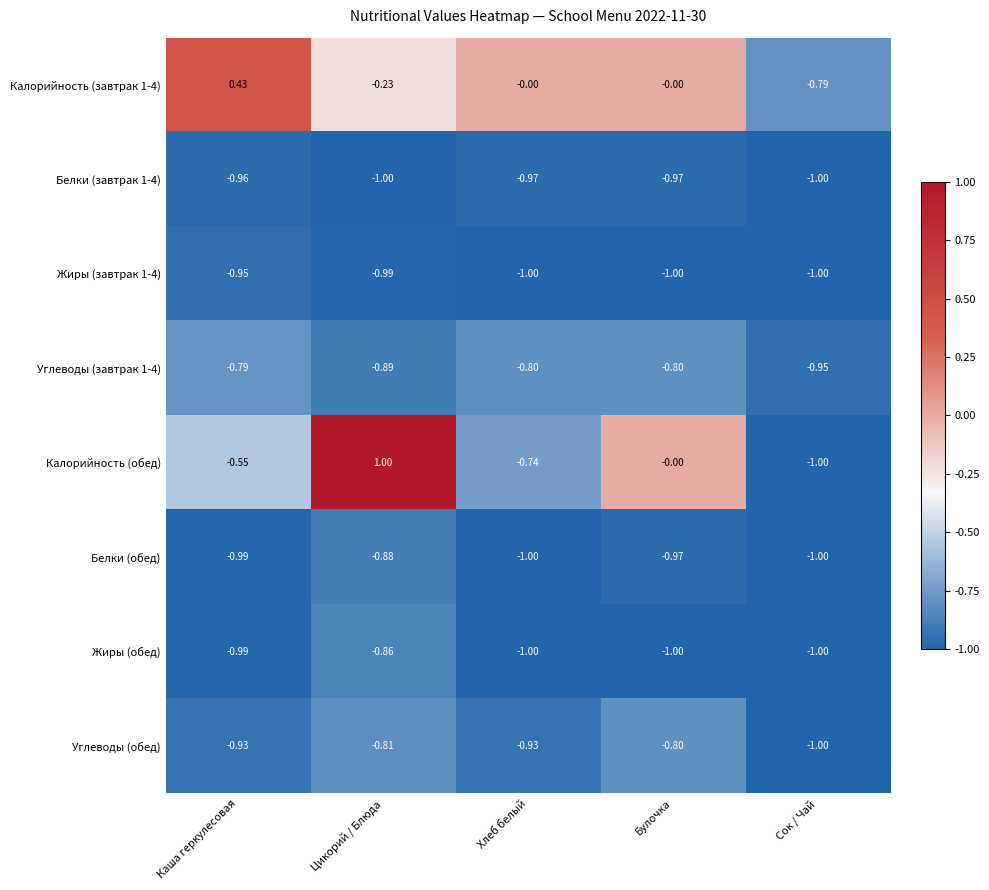

At which category does the chart reach its peak across all series?

Цикорий / Блюда